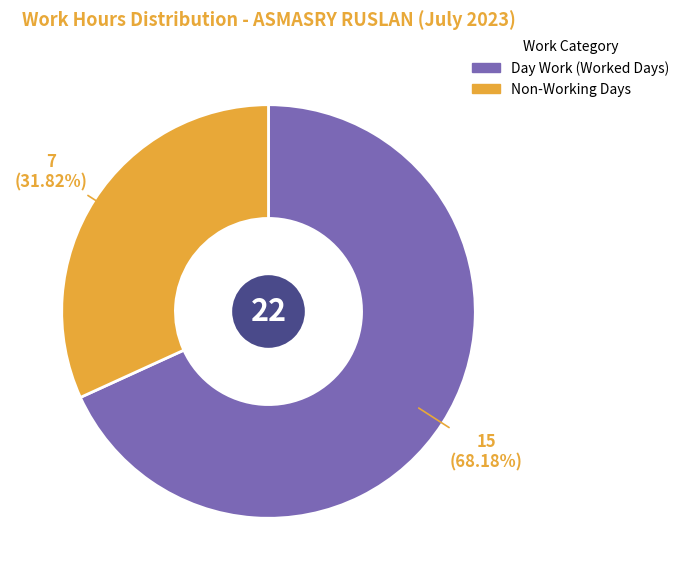

Is there any slice that represents more than half of the pie?

Yes